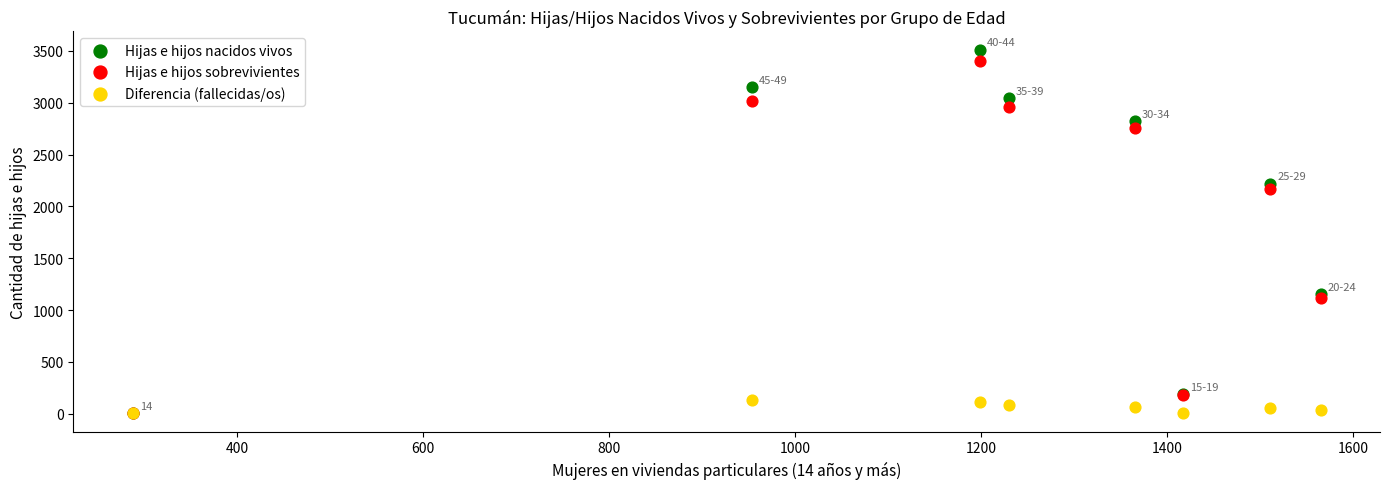

What are all the series names shown in the legend?

Hijas e hijos nacidos vivos, Hijas e hijos sobrevivientes, Diferencia (fallecidas/os)